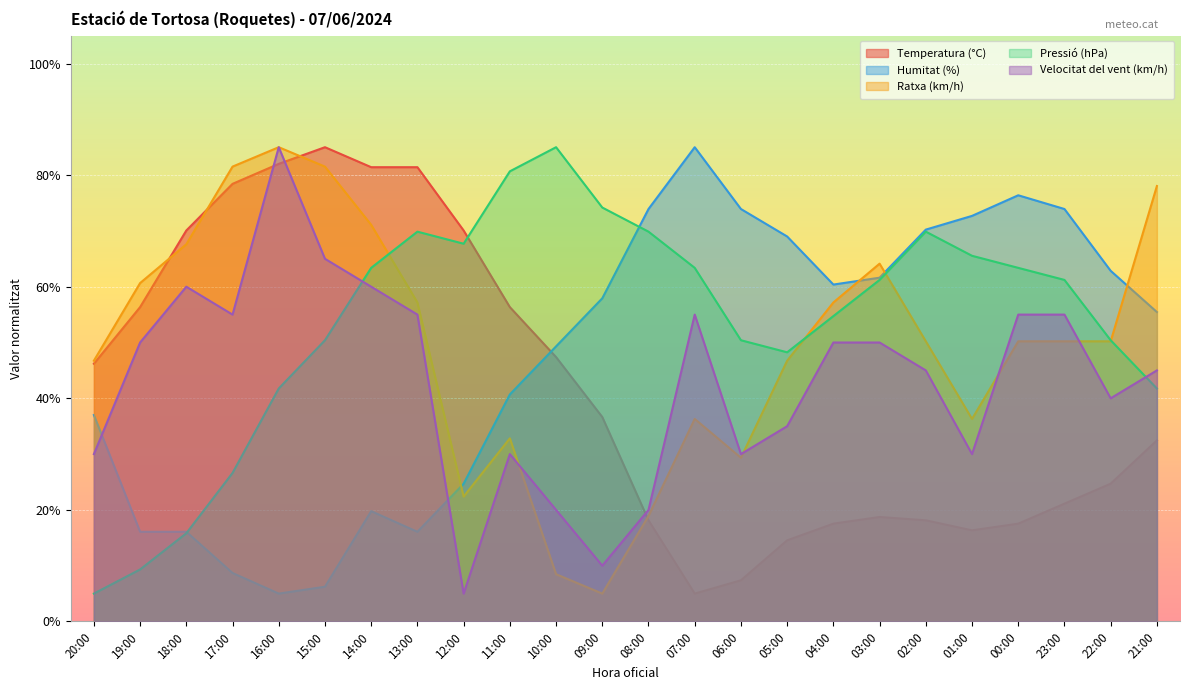

At which label does Temperatura (°C) reach its minimum?

07:00